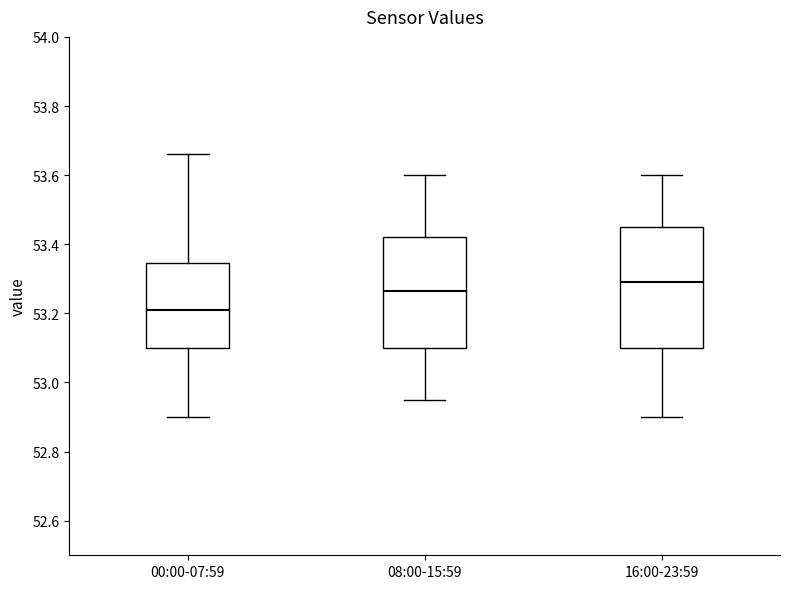

Comparing the boxes themselves (not the whiskers), which one is the tallest?

16:00-23:59